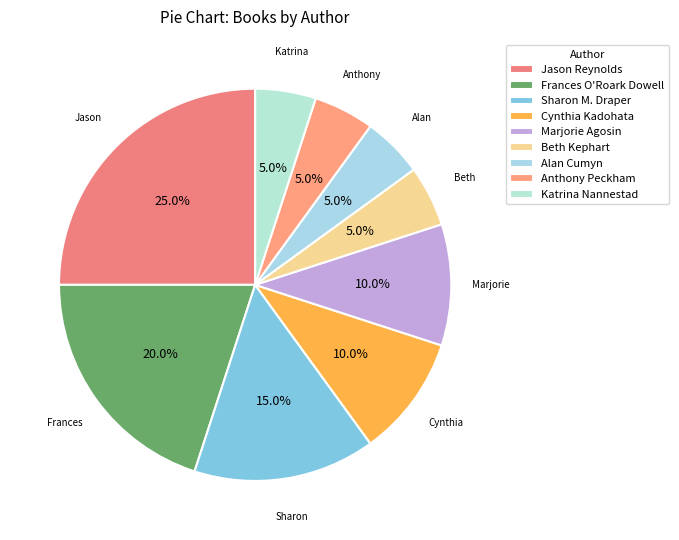

How many slices are in this pie chart?

9